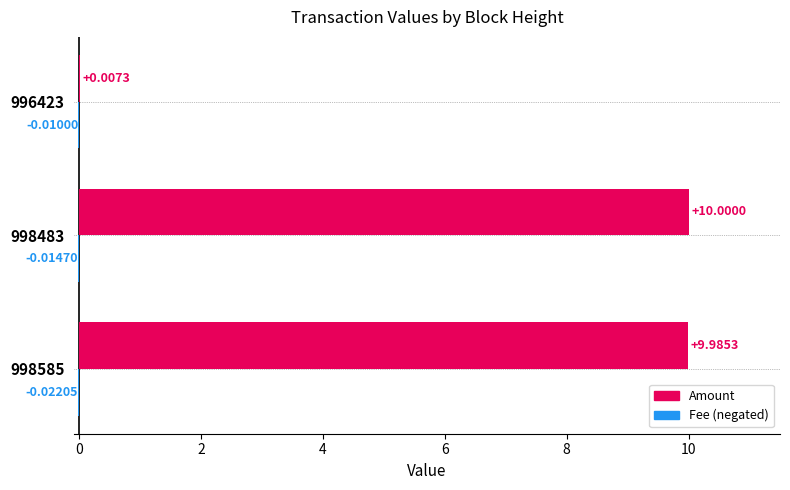

At which category is the sum across all series the highest?

998483